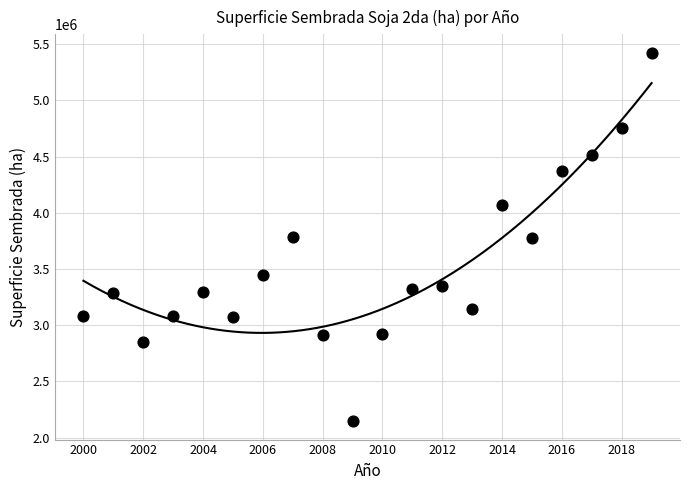

What is the range of X values (max minus min)?

19